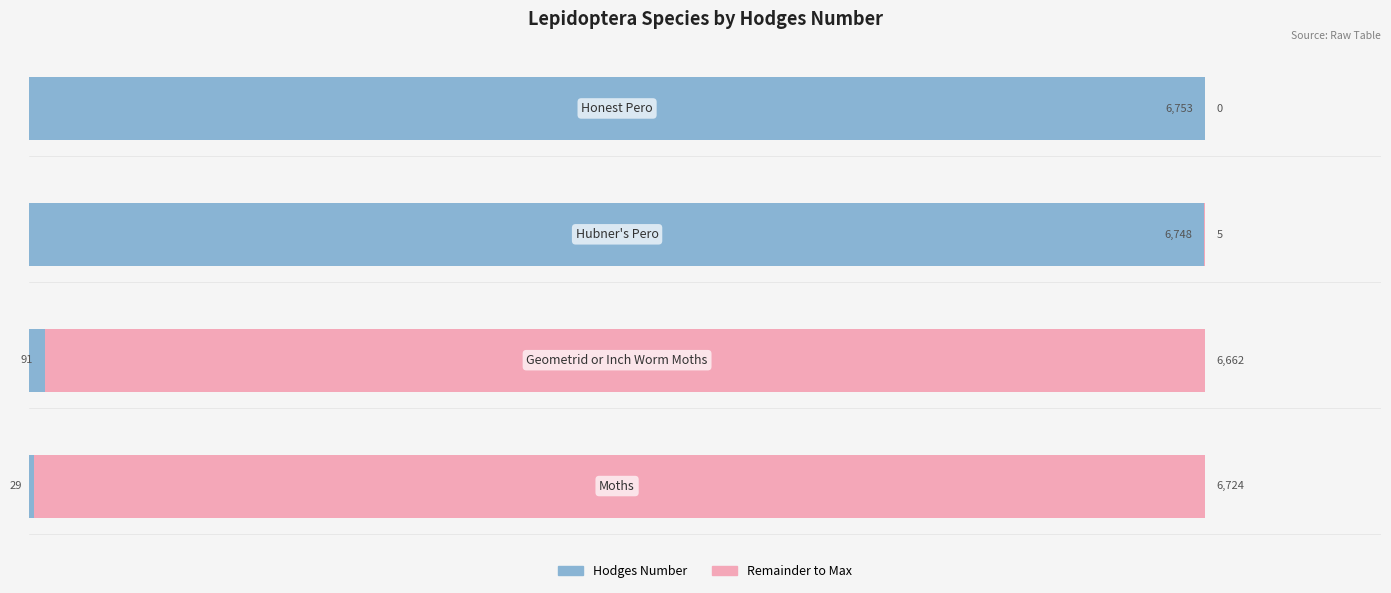

What is the maximum value for Hodges Number?

6753.0